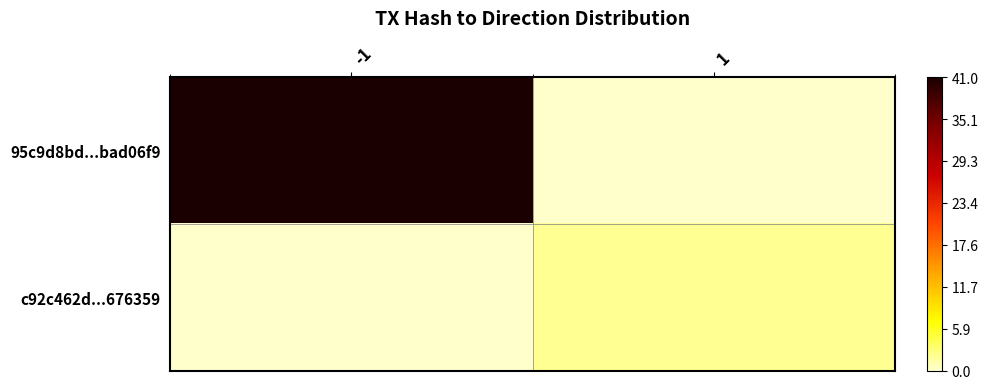

Which has a higher value, -1 or 1?

-1